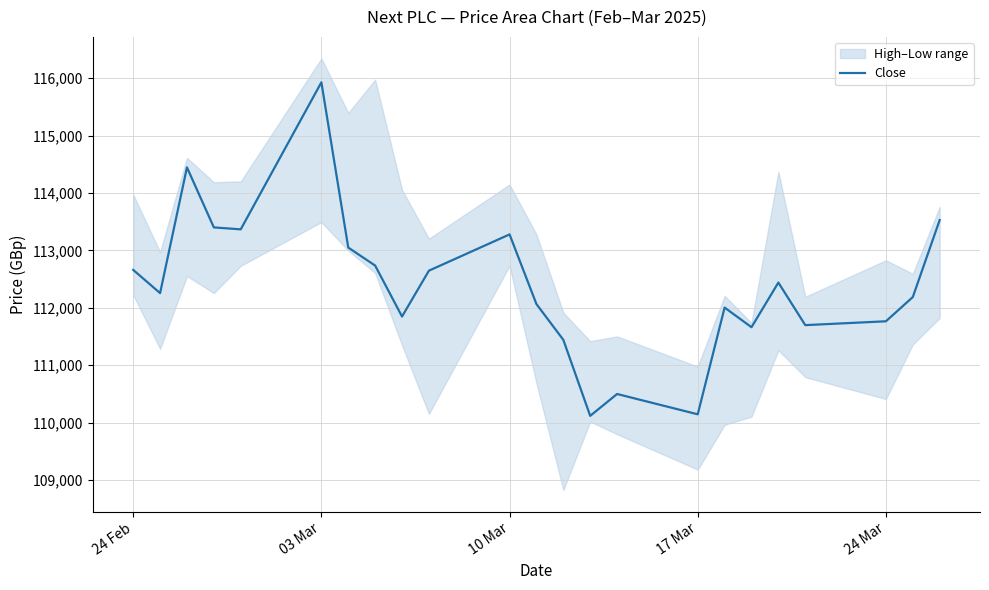

Where does the data first go above 112256?

24 Feb